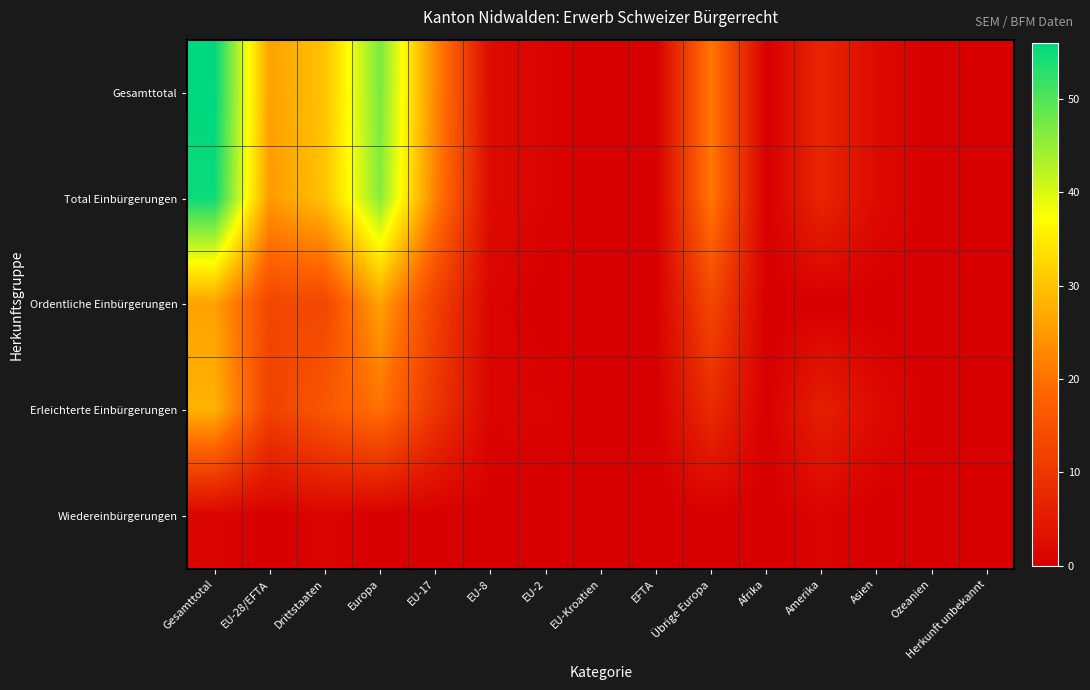

Reading right to left, extract all data points from this chart.

Gesamttotal: Herkunft unbekannt=0	Ozeanien=0	Asien=2	Amerika=7	Afrika=0	Übrige Europa=21	EFTA=0	EU-Kroatien=0	EU-2=1	EU-8=2	EU-17=23	Europa=47	Drittstaaten=30	EU-28/EFTA=26	Gesamttotal=56
Total Einbürgerungen: Herkunft unbekannt=0	Ozeanien=0	Asien=2	Amerika=7	Afrika=0	Übrige Europa=21	EFTA=0	EU-Kroatien=0	EU-2=1	EU-8=2	EU-17=22	Europa=46	Drittstaaten=30	EU-28/EFTA=25	Gesamttotal=55
Ordentliche Einbürgerungen: Herkunft unbekannt=0	Ozeanien=0	Asien=0	Amerika=0	Afrika=0	Übrige Europa=13	EFTA=0	EU-Kroatien=0	EU-2=0	EU-8=1	EU-17=12	Europa=26	Drittstaaten=13	EU-28/EFTA=13	Gesamttotal=26
Erleichterte Einbürgerungen: Herkunft unbekannt=0	Ozeanien=0	Asien=2	Amerika=6	Afrika=0	Übrige Europa=8	EFTA=0	EU-Kroatien=0	EU-2=1	EU-8=1	EU-17=10	Europa=20	Drittstaaten=16	EU-28/EFTA=12	Gesamttotal=28
Wiedereinbürgerungen: Herkunft unbekannt=0	Ozeanien=0	Asien=0	Amerika=1	Afrika=0	Übrige Europa=0	EFTA=0	EU-Kroatien=0	EU-2=0	EU-8=0	EU-17=0	Europa=0	Drittstaaten=1	EU-28/EFTA=0	Gesamttotal=1